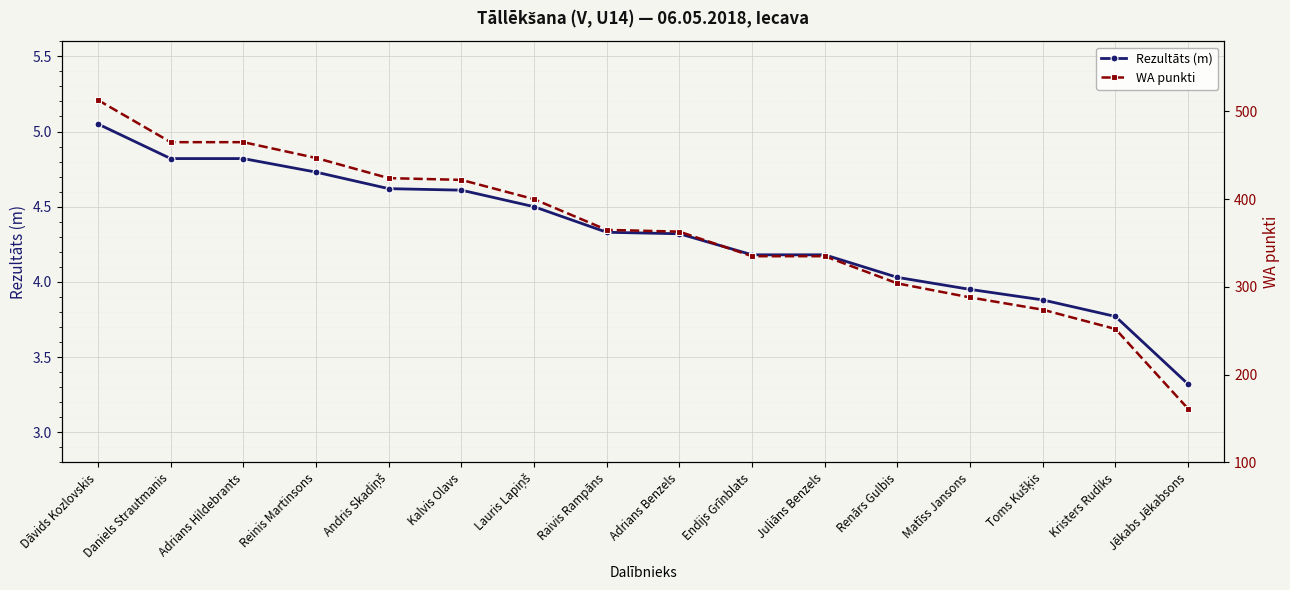

True or false: Rezultāts (m) and WA punkti intersect in this chart.

False